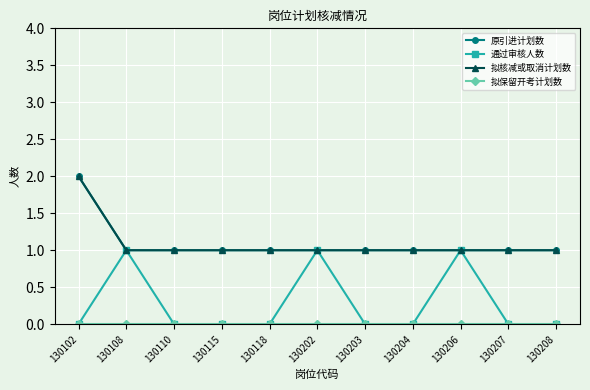

Does the chart have visible grid lines?

Yes